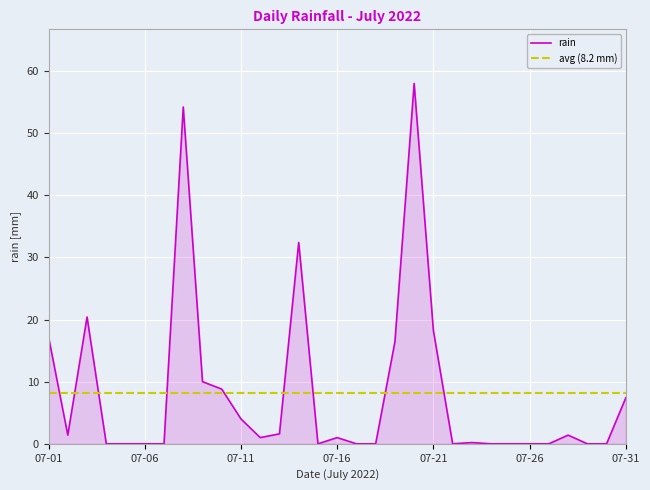

At which category does the data reach its first local valley?

2022-07-02